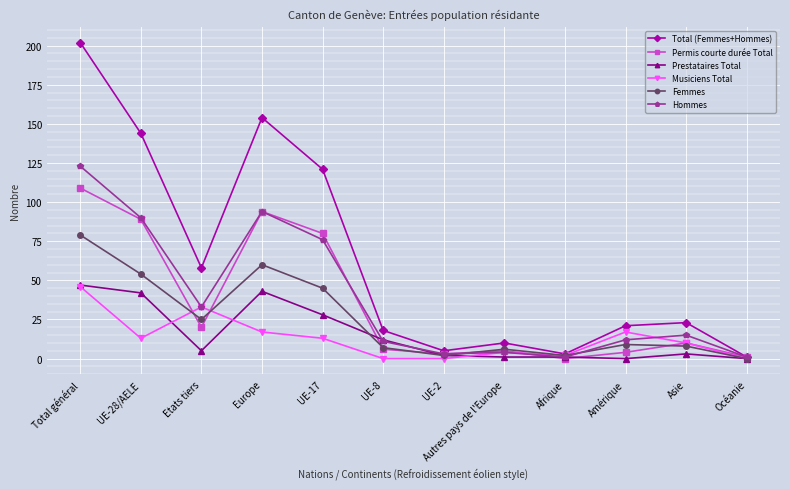

Between UE-2 and Océanie, which series saw the biggest shift?

Total (Femmes+Hommes)